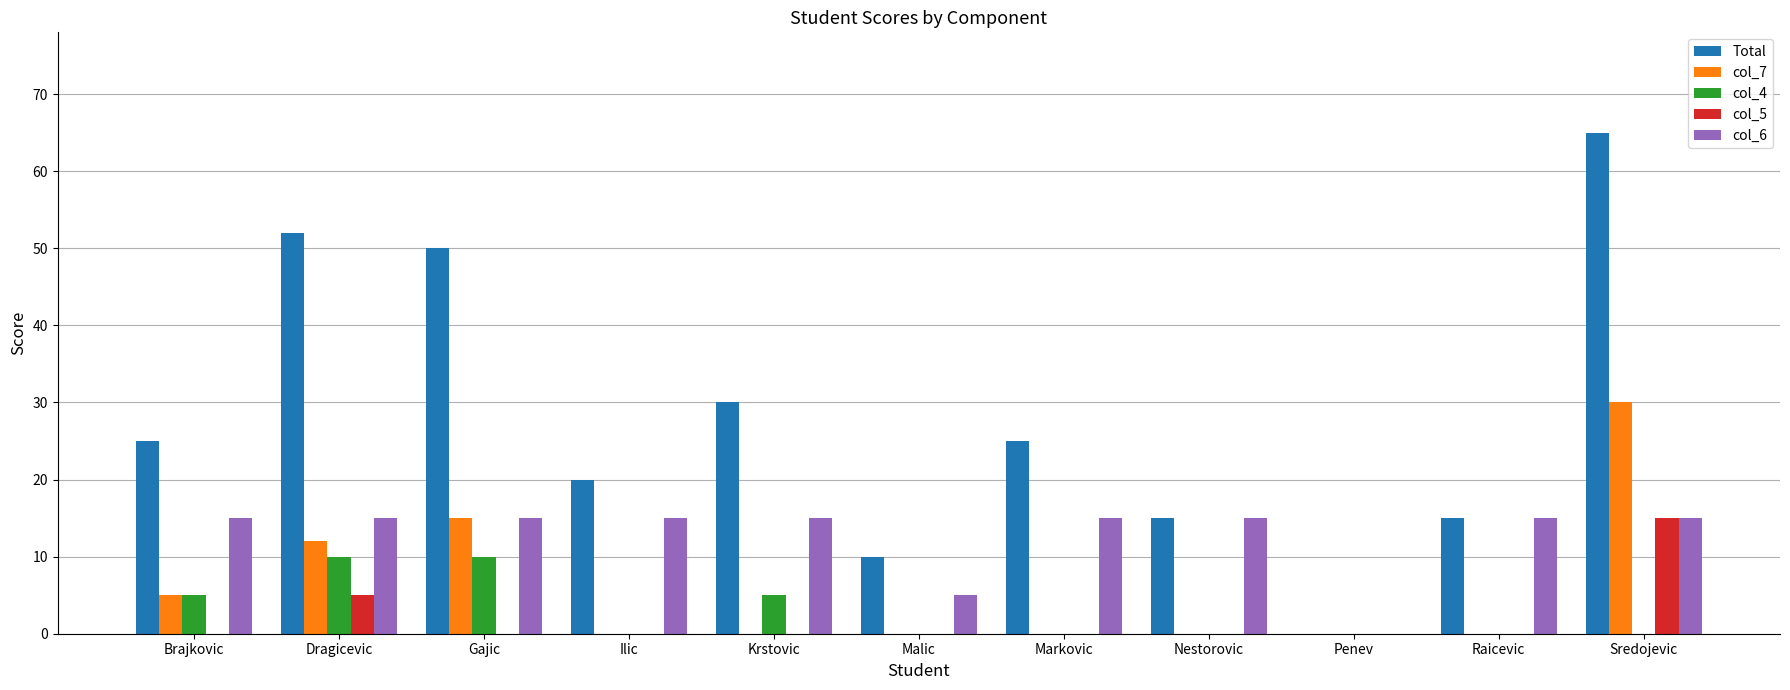

How many groups of bars are there?

11